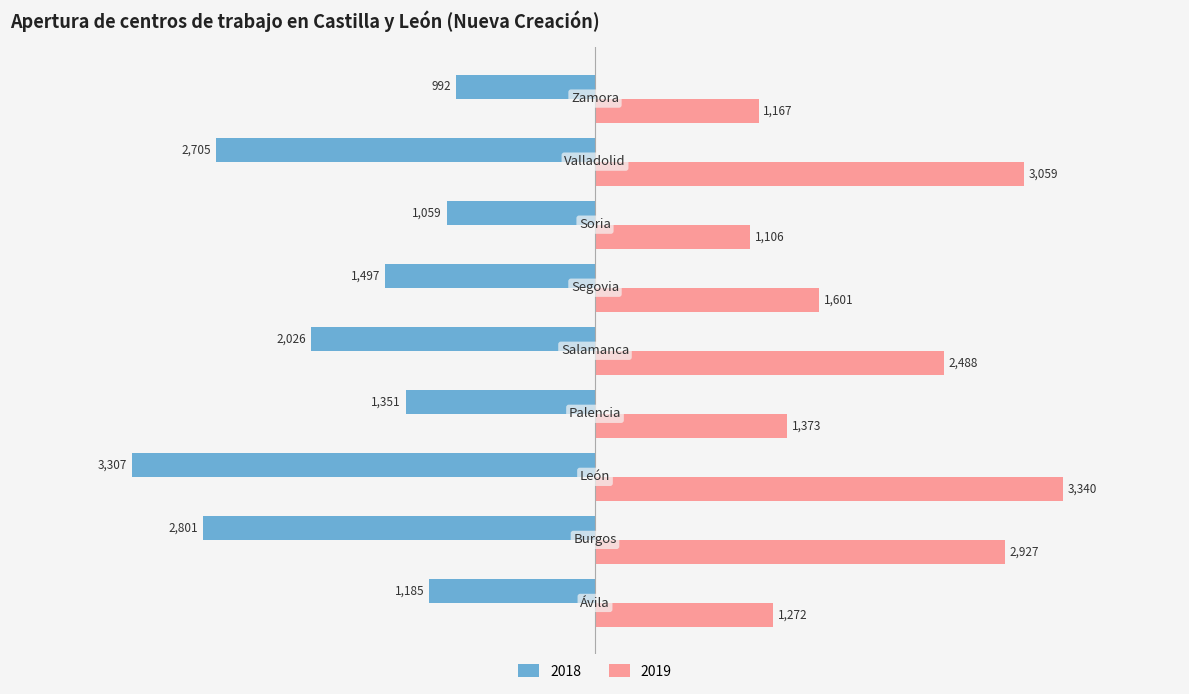

What is the highest value of the 2019 series?

3340